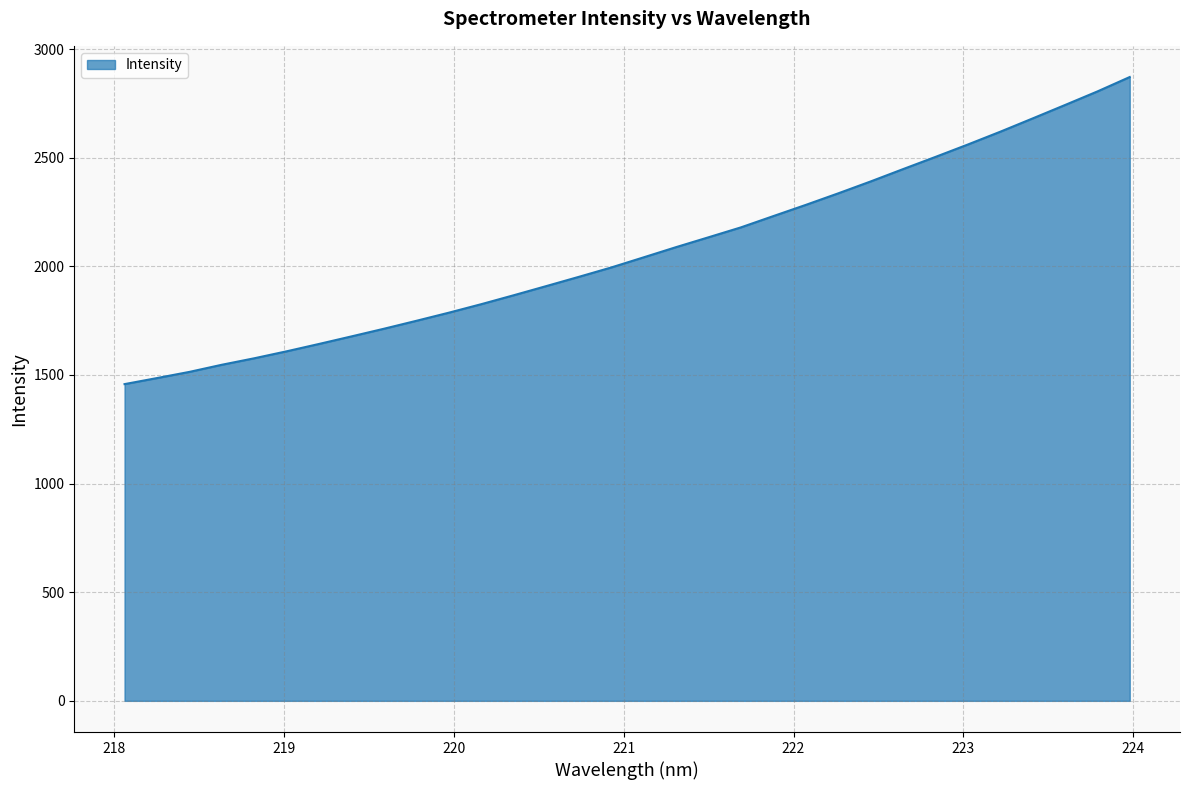

What is the maximum value shown in the chart?

2871.0